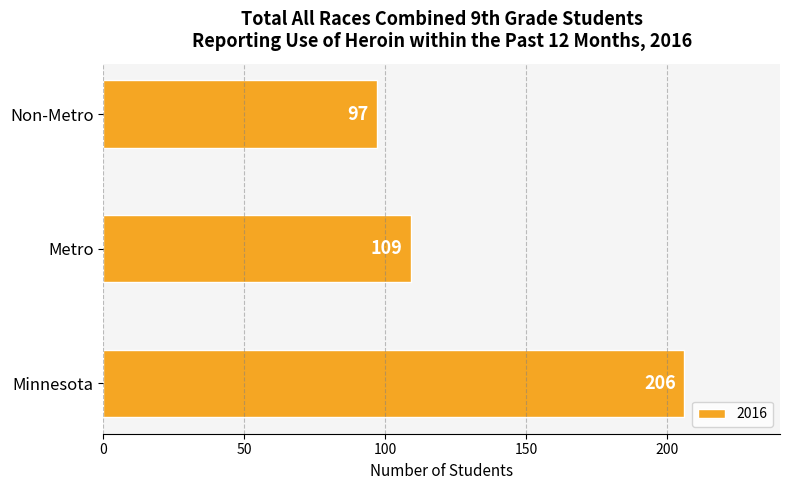

True or false: the data shows 41 at Metro.

False